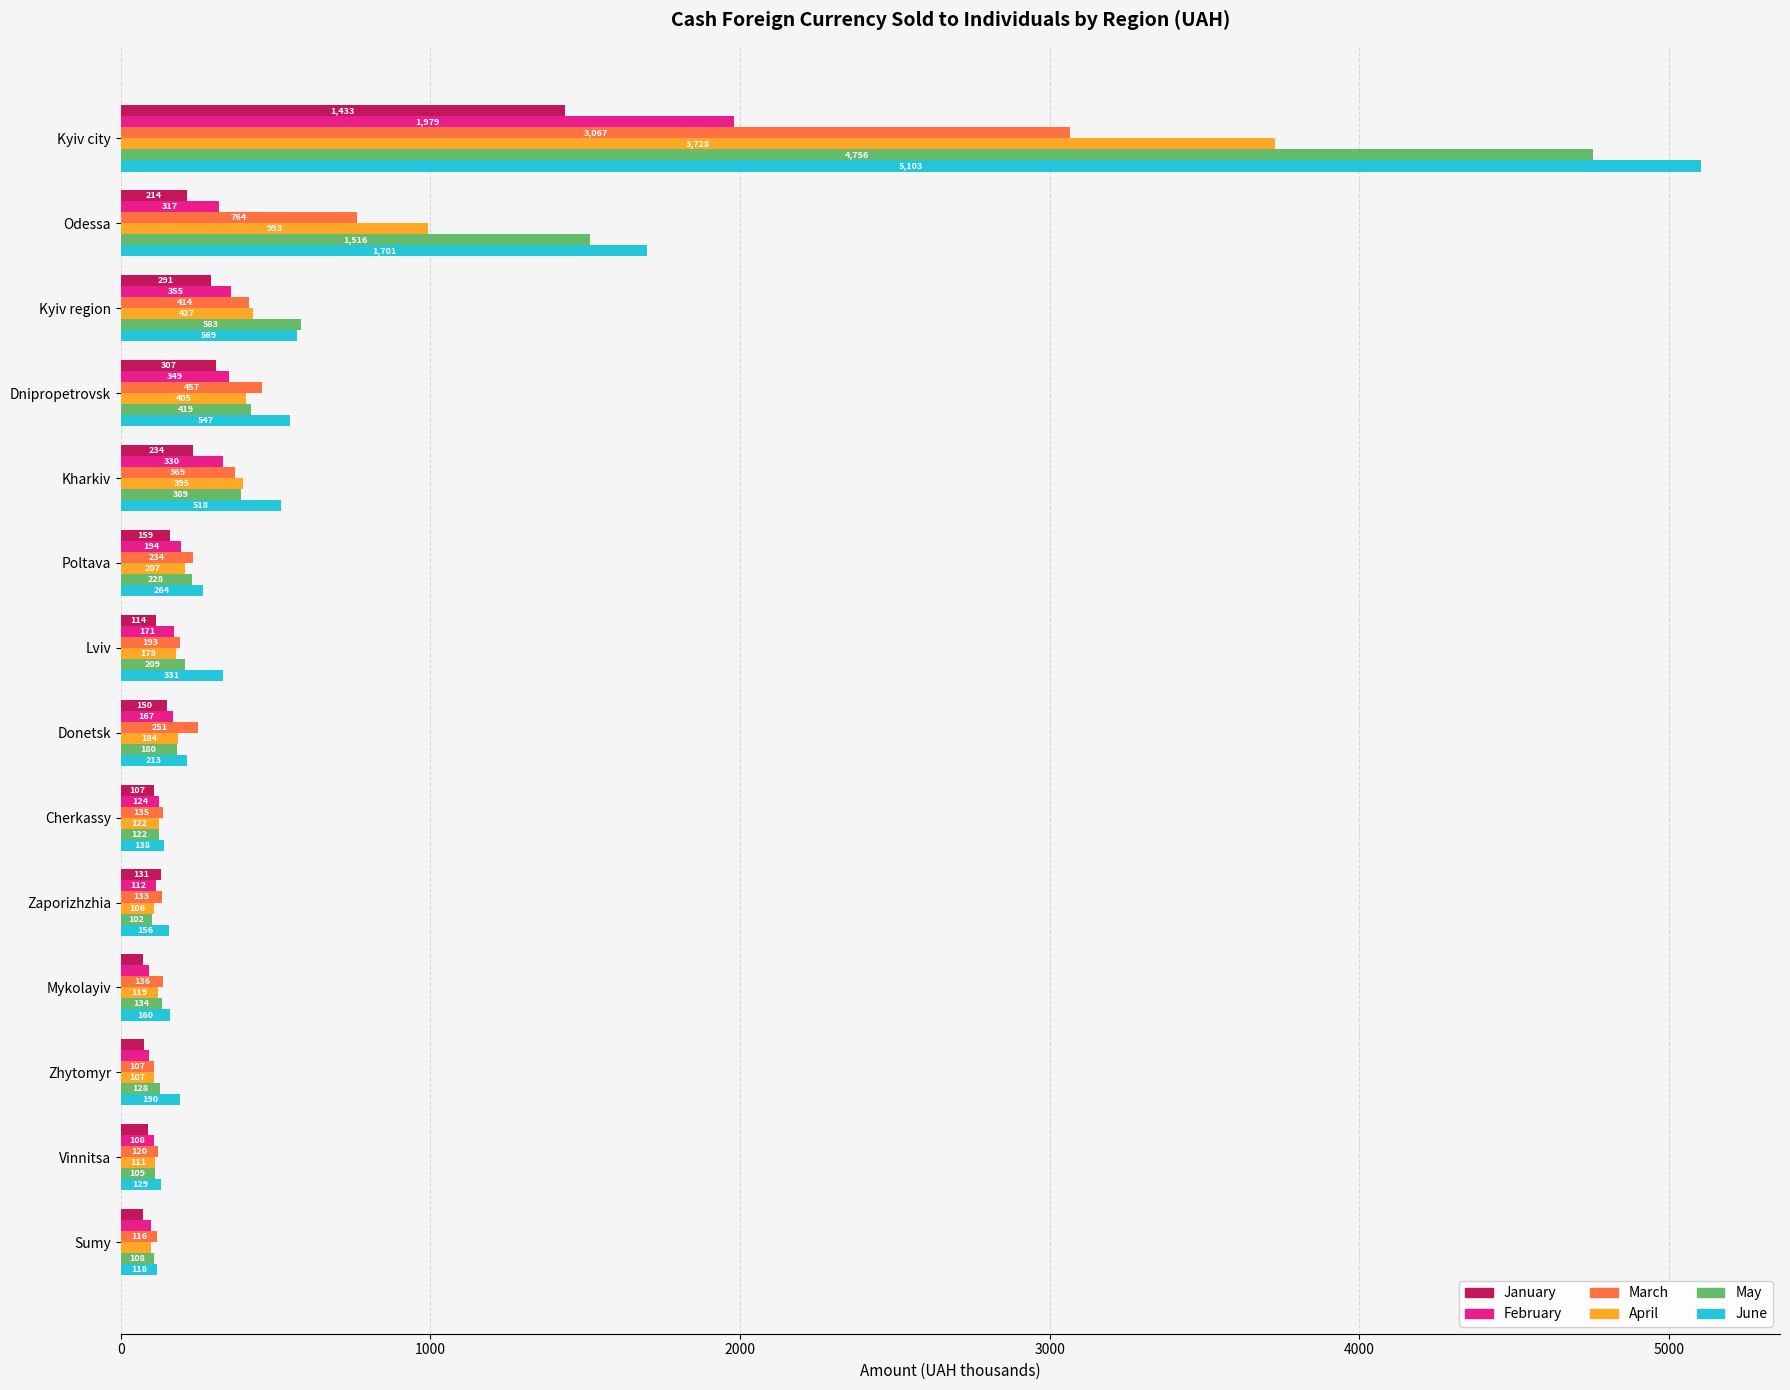

The February series shows 355.2 at Kyiv region. True or false?

True